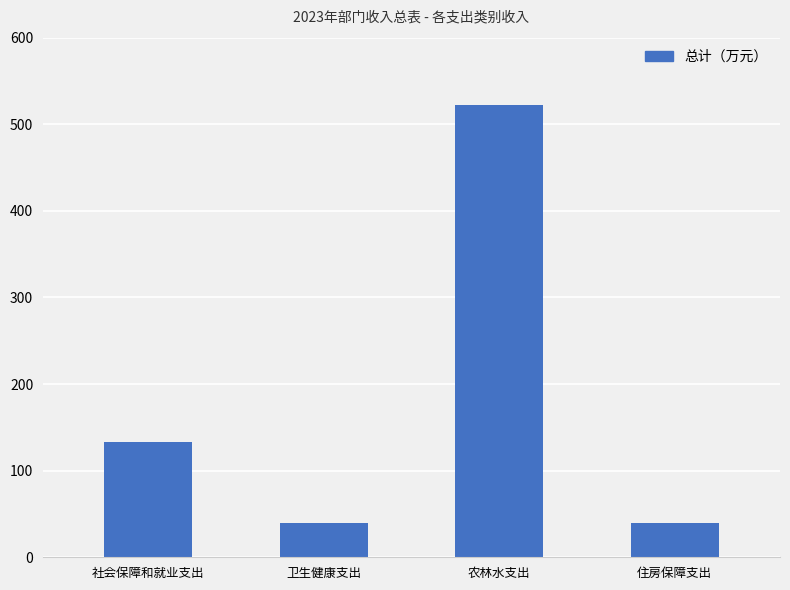

How many series are shown in this chart?

1